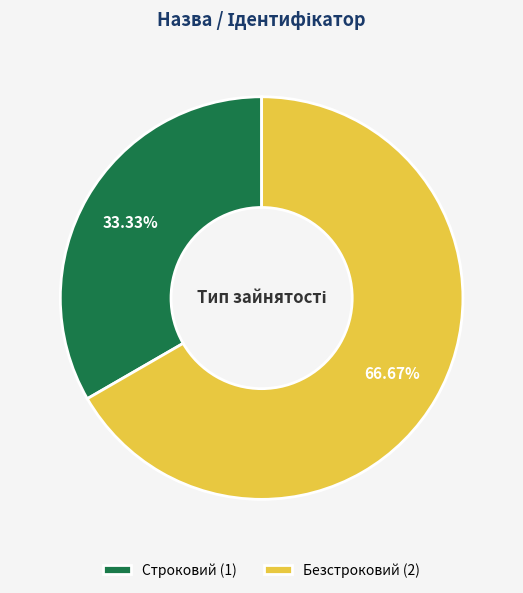

Which slice represents more than half of the pie?

Безстроковий